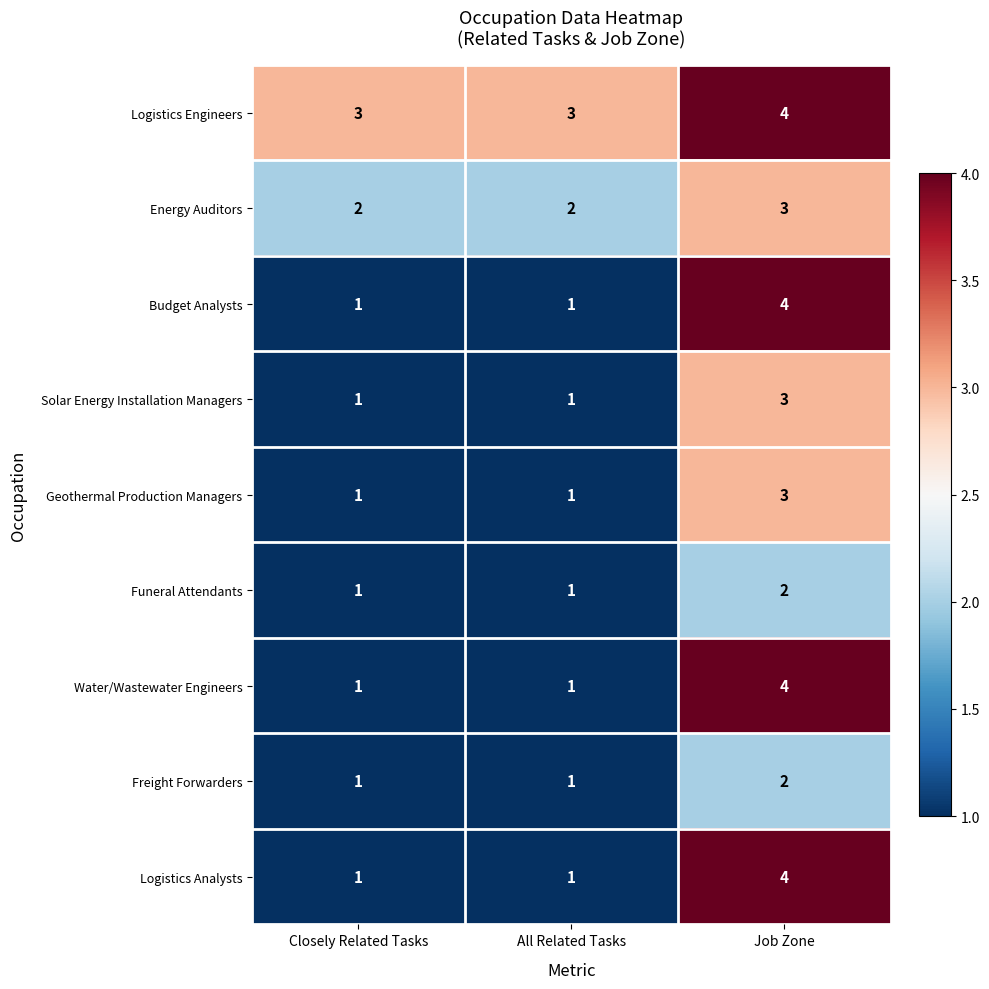

Reading left to right, transcribe all the data shown in this chart.

Logistics Engineers: 3	3	4
Energy Auditors: 2	2	3
Budget Analysts: 1	1	4
Solar Energy Installation Managers: 1	1	3
Geothermal Production Managers: 1	1	3
Funeral Attendants: 1	1	2
Water/Wastewater Engineers: 1	1	4
Freight Forwarders: 1	1	2
Logistics Analysts: 1	1	4